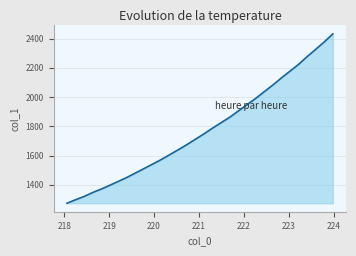

What is the difference between the maximum and minimum values?

1158.2